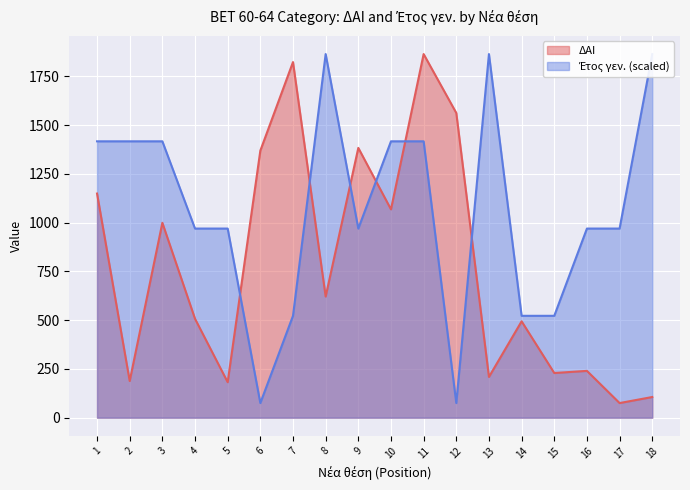

What is the lowest value of the Έτος γεν. series?

75.0